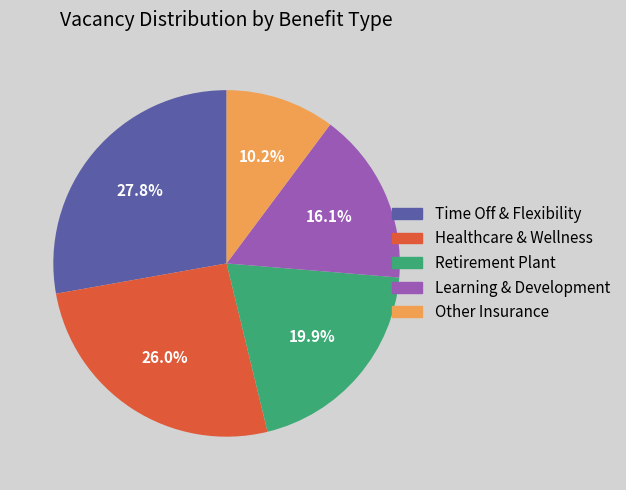

Does any single category account for the majority?

No